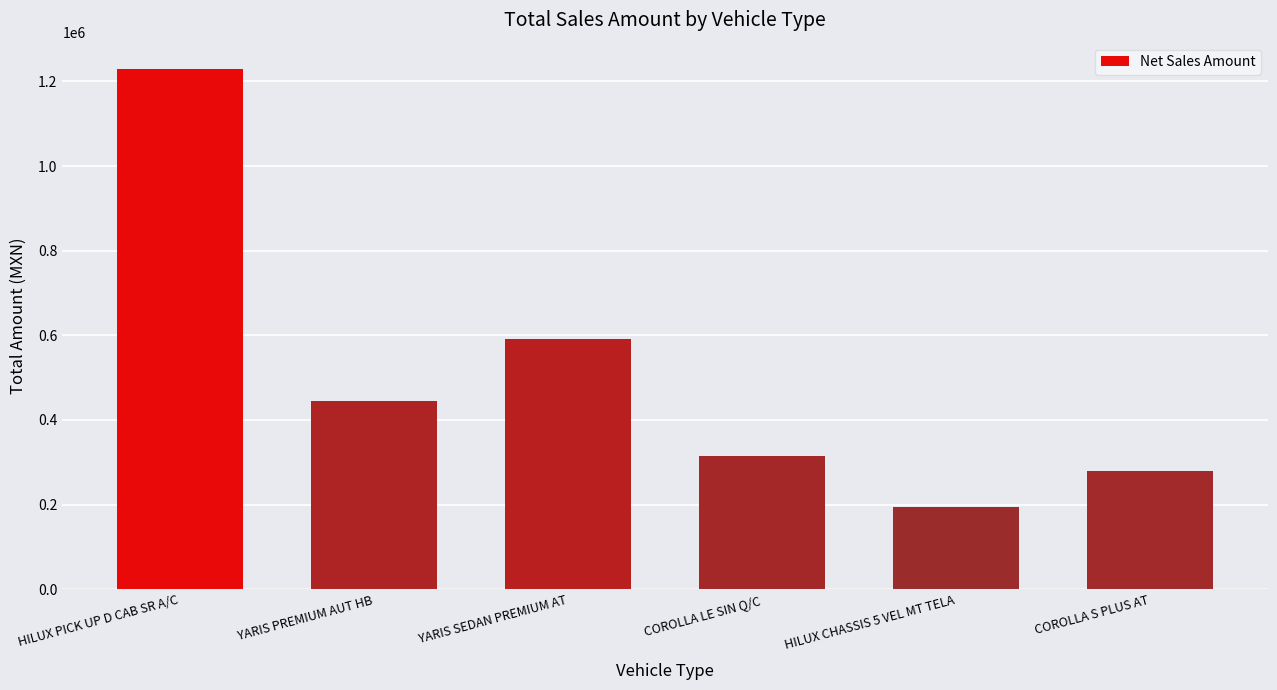

Which has a higher value, HILUX CHASSIS 5 VEL MT TELA or HILUX PICK UP D CAB SR A/C?

HILUX PICK UP D CAB SR A/C